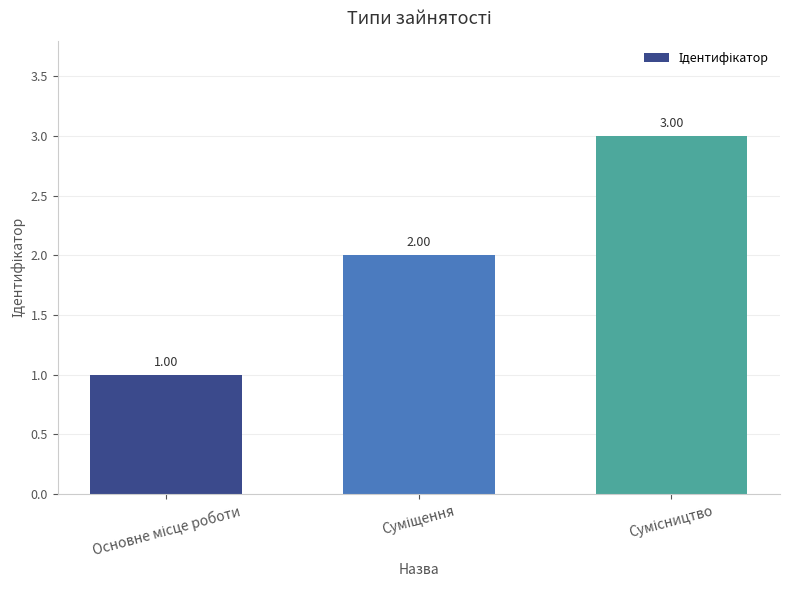

Rank the categories by value from highest to lowest.

Сумісництво, Суміщення, Основне місце роботи